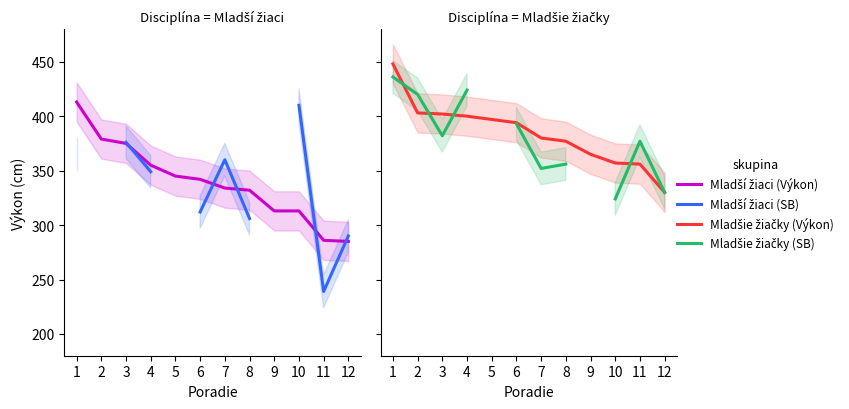

What value does the Mladší žiaci (SB) series have at 3?

376.0